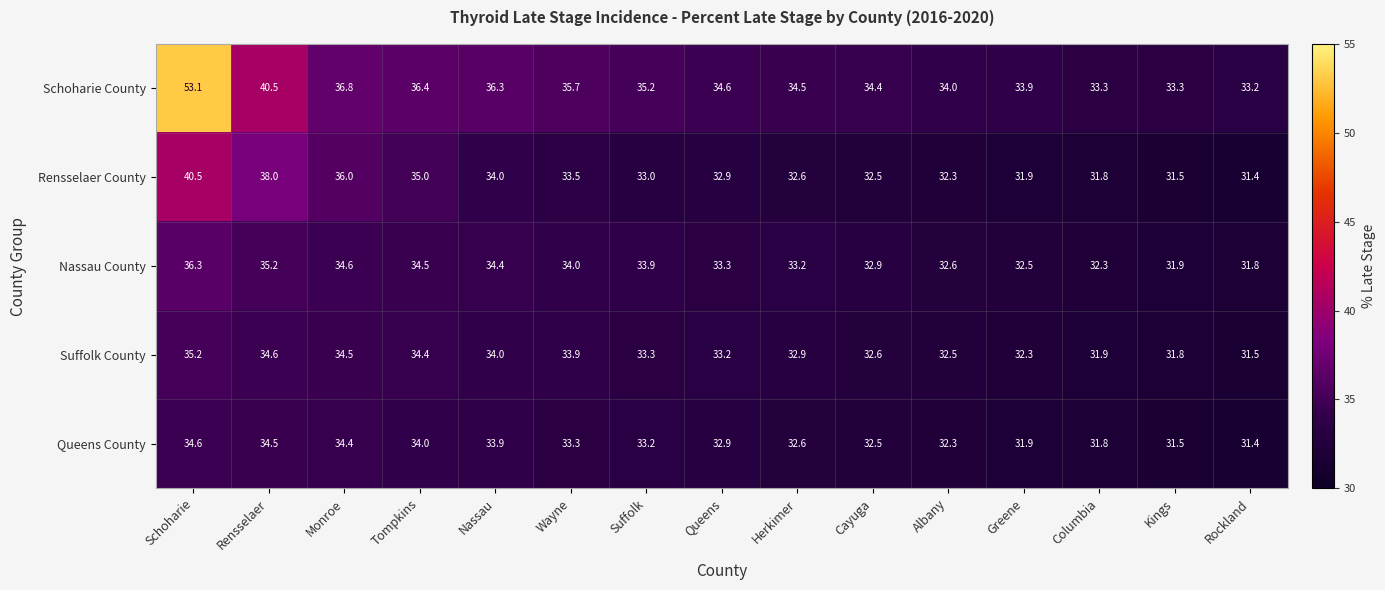

How many series are shown in this chart?

5